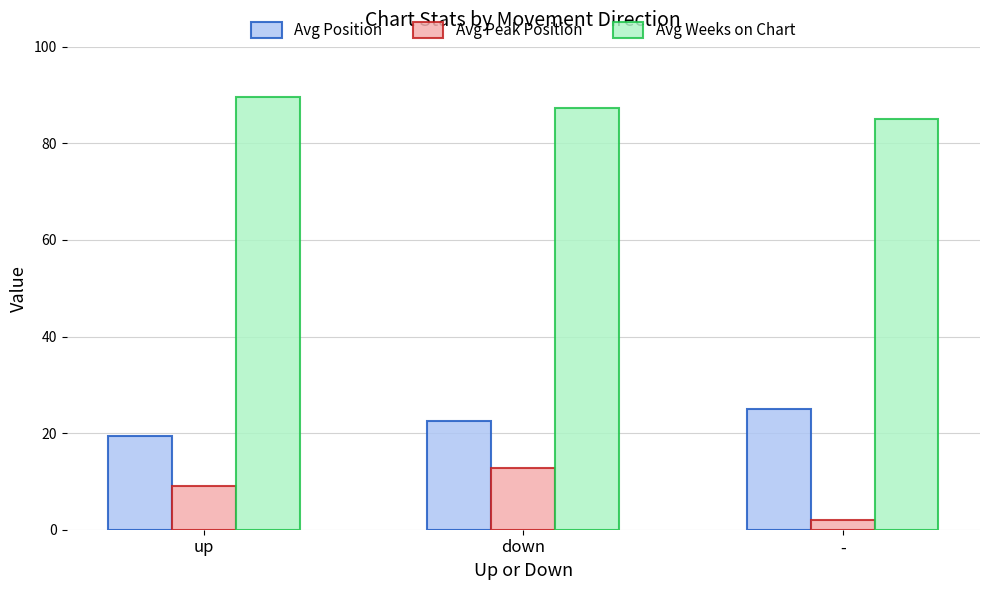

What is the value of the Avg Position bar at the 3rd from the left?

25.0